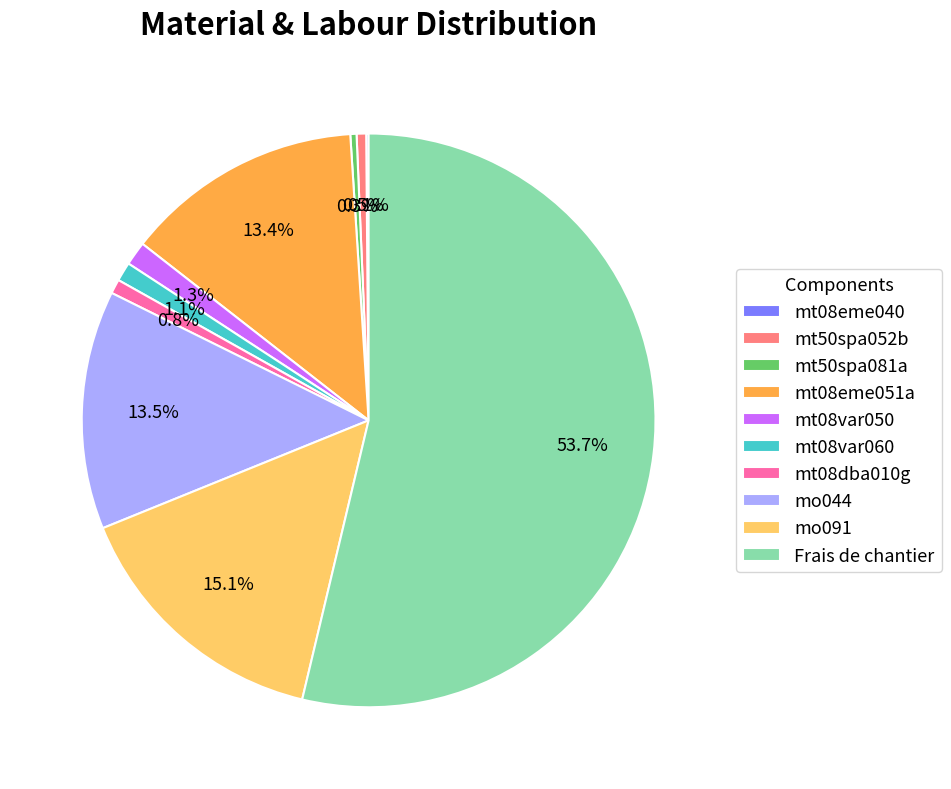

Does mo091 account for over 50% of the chart?

No